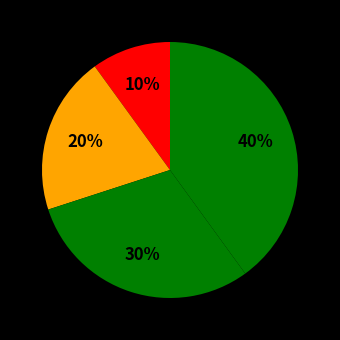

How many slices are in this pie chart?

4